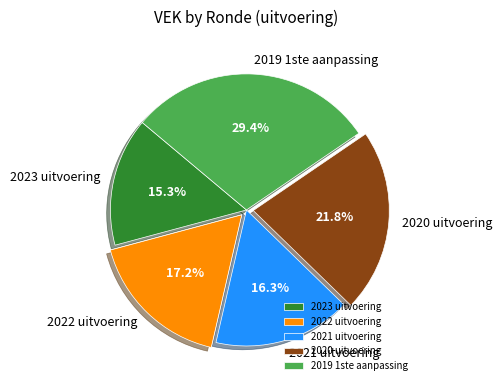

Do 2022 uitvoering and 2019 1ste aanpassing together represent more than half of the pie?

No